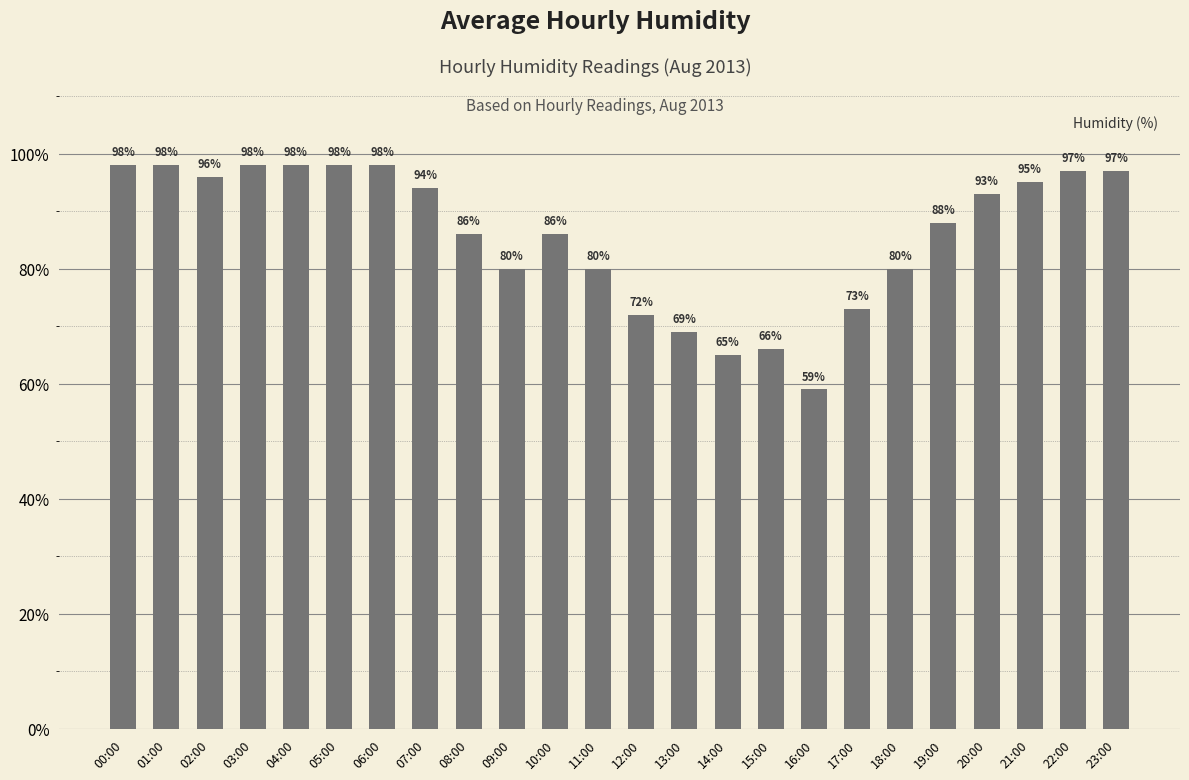

What is the label of the 22nd bar from the left?

21:00